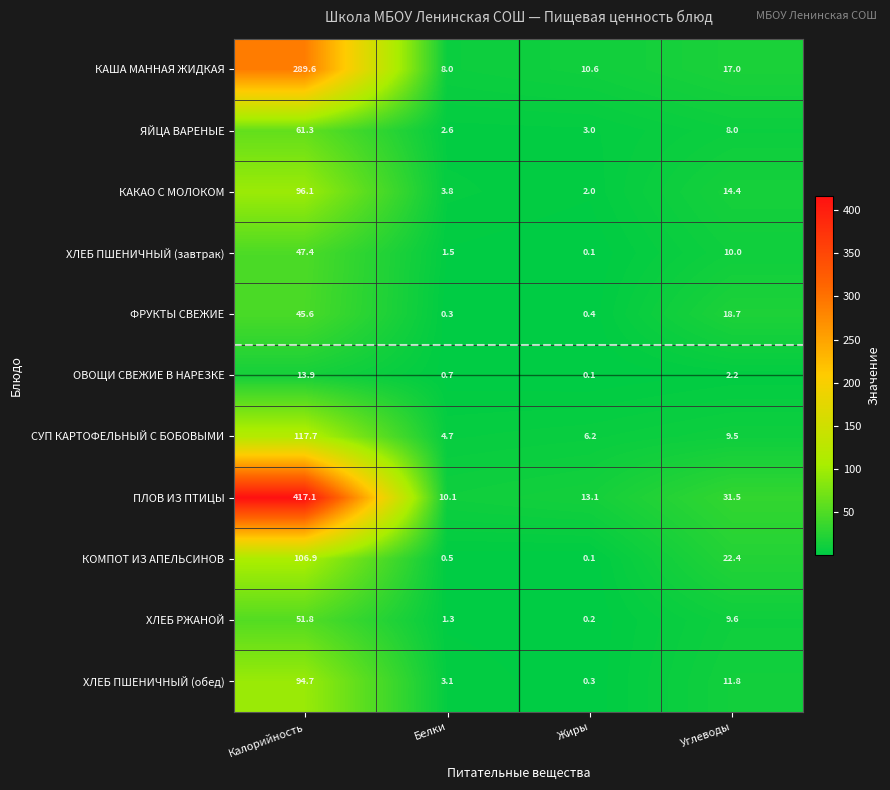

Which series has the largest range (max minus min)?

ПЛОВ ИЗ ПТИЦЫ